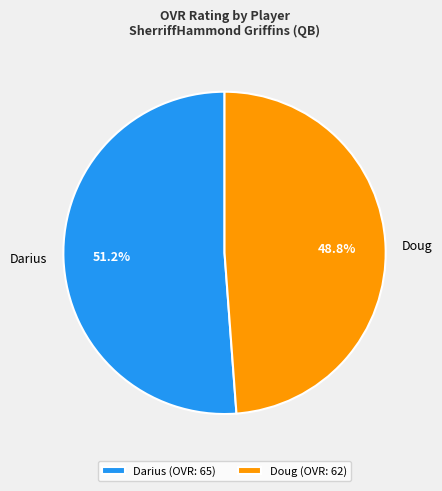

Which has a higher value, Doug or Darius?

Darius